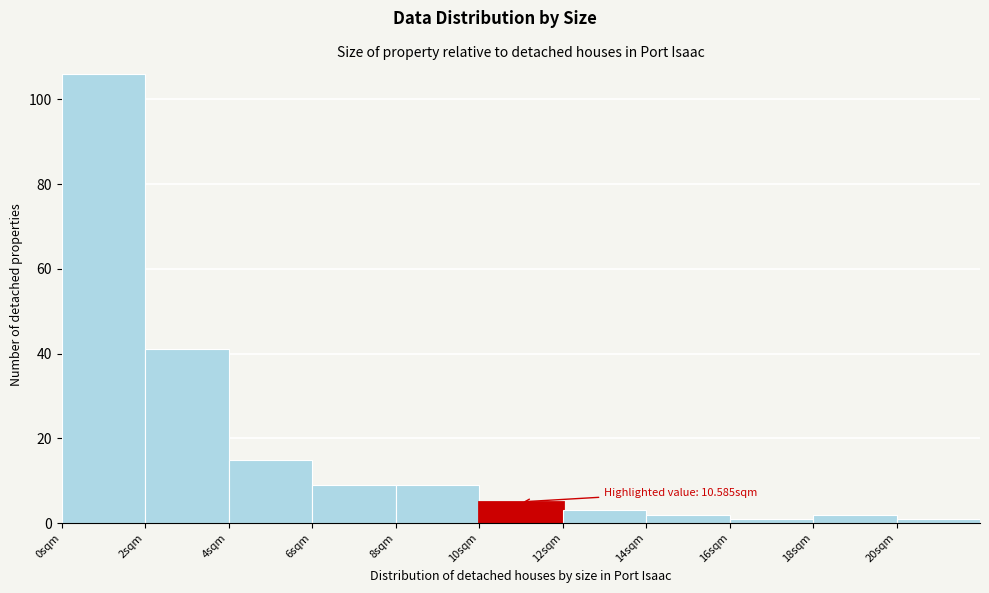

Which range on the x-axis has the tallest bar?

0 to 2